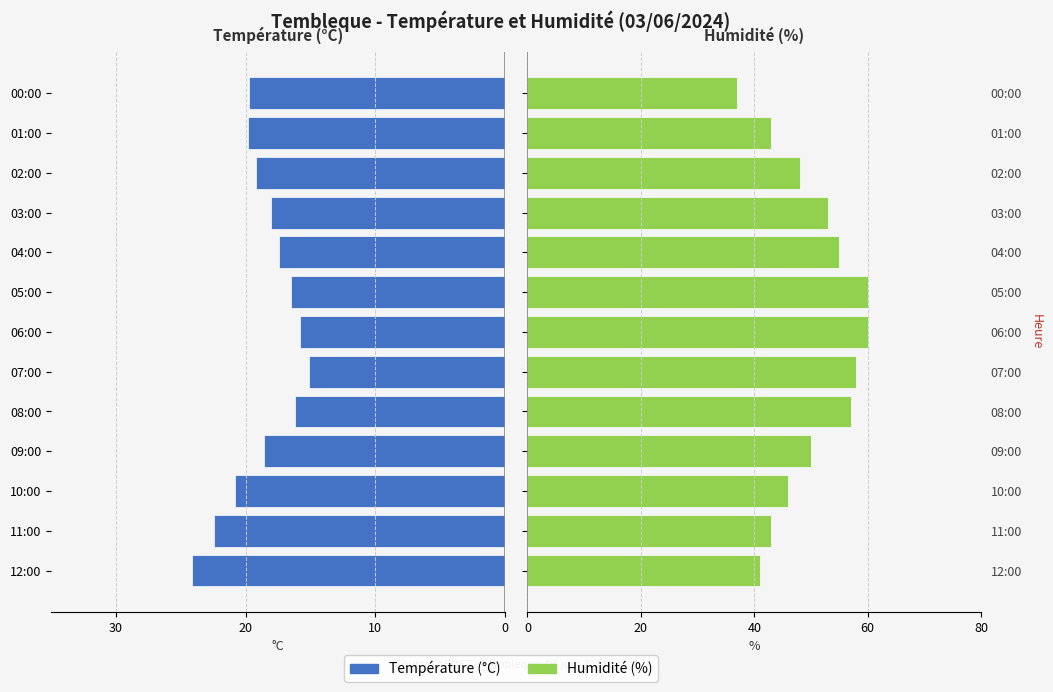

Which has a higher value, 06:00 or 03:00?

06:00